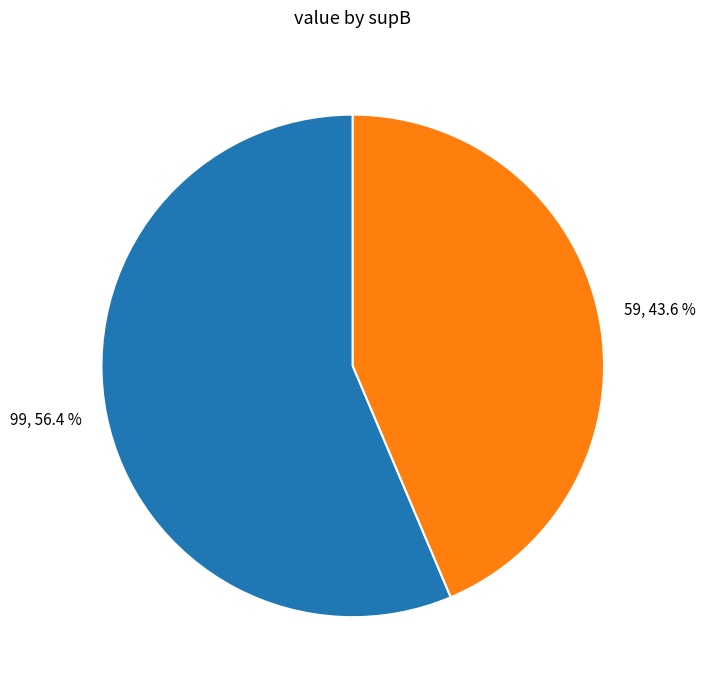

Which category has the biggest portion of the pie?

99